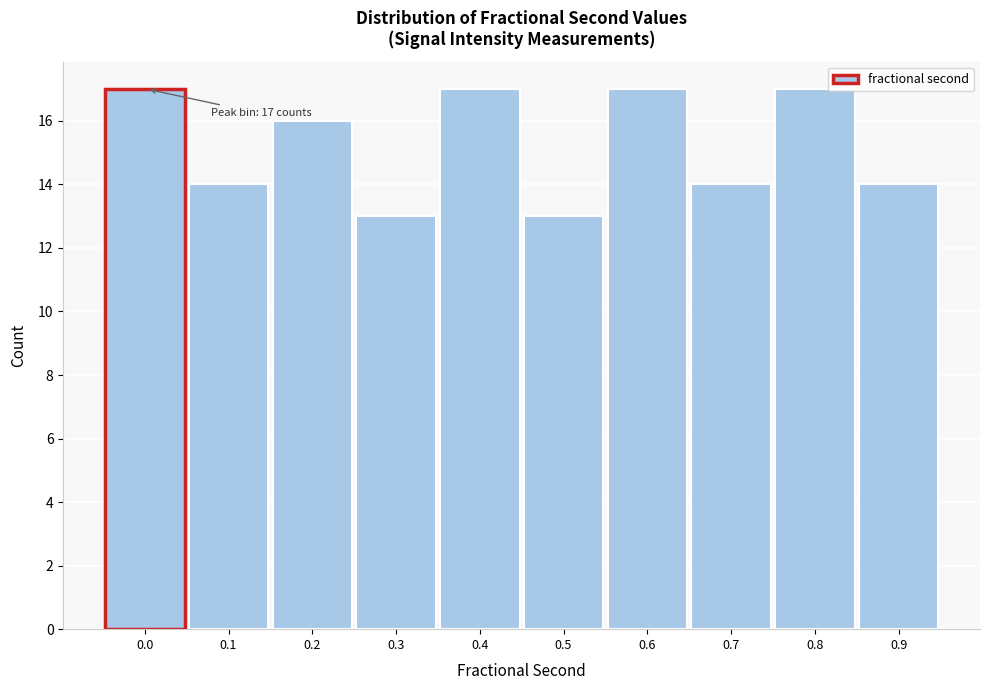

Reading right to left, list all the values displayed in this chart.

0.9=14	0.8=17	0.7=14	0.6=17	0.5=13	0.4=17	0.3=13	0.2=16	0.1=14	0.0=17